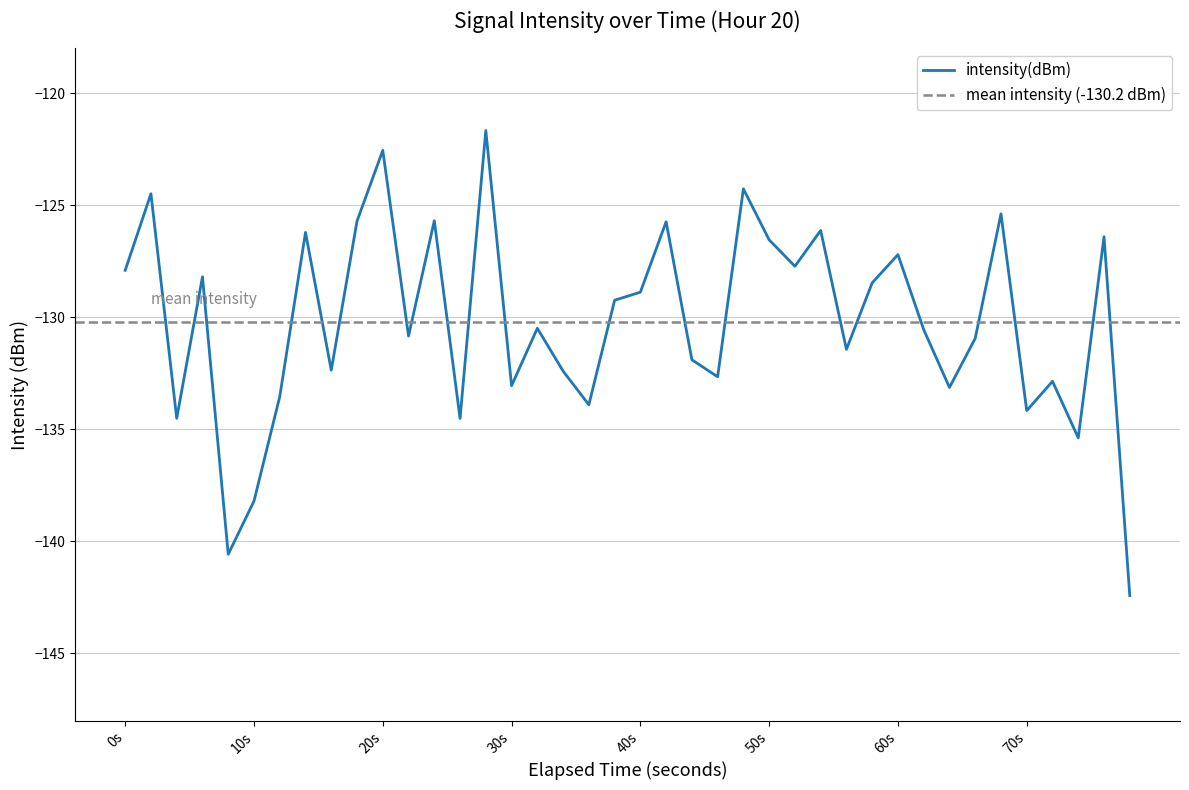

Where does the data first go above -130?

0s